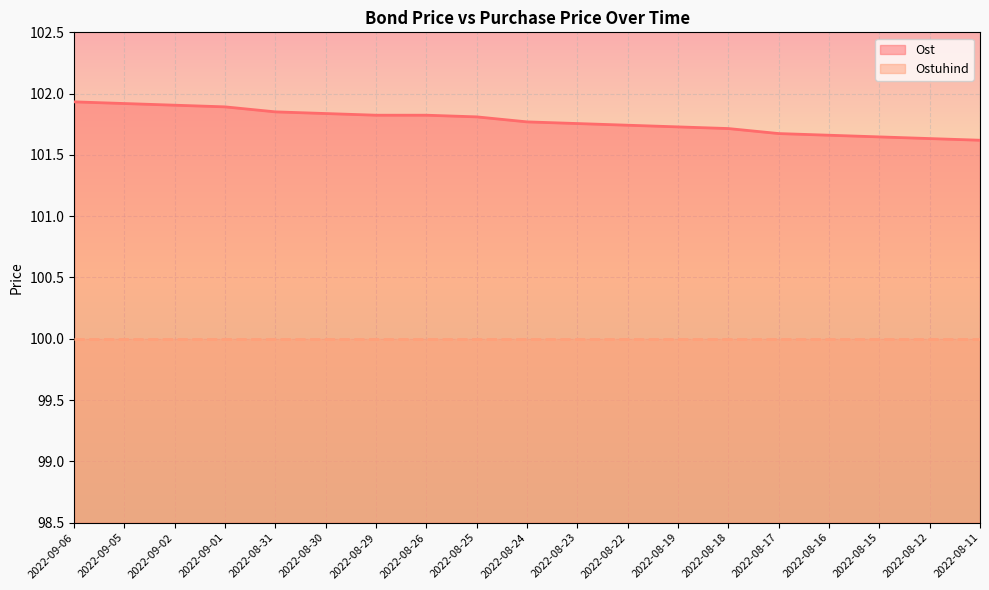

What is the label of the 1st point from the left?

2022-09-06